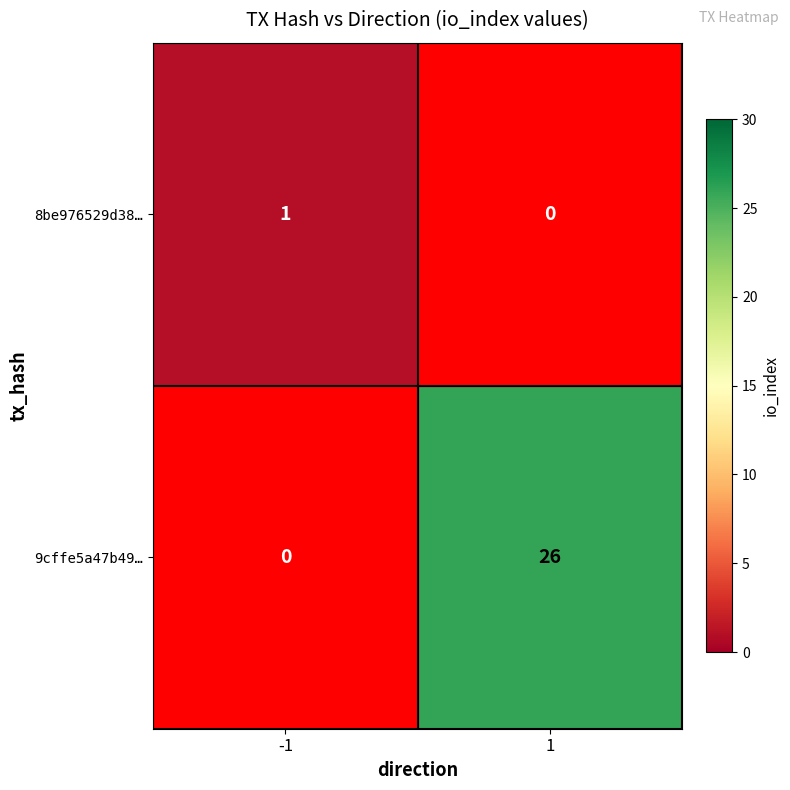

True or false: 9cffe5a47b49… has a value of -16 at -1.

False